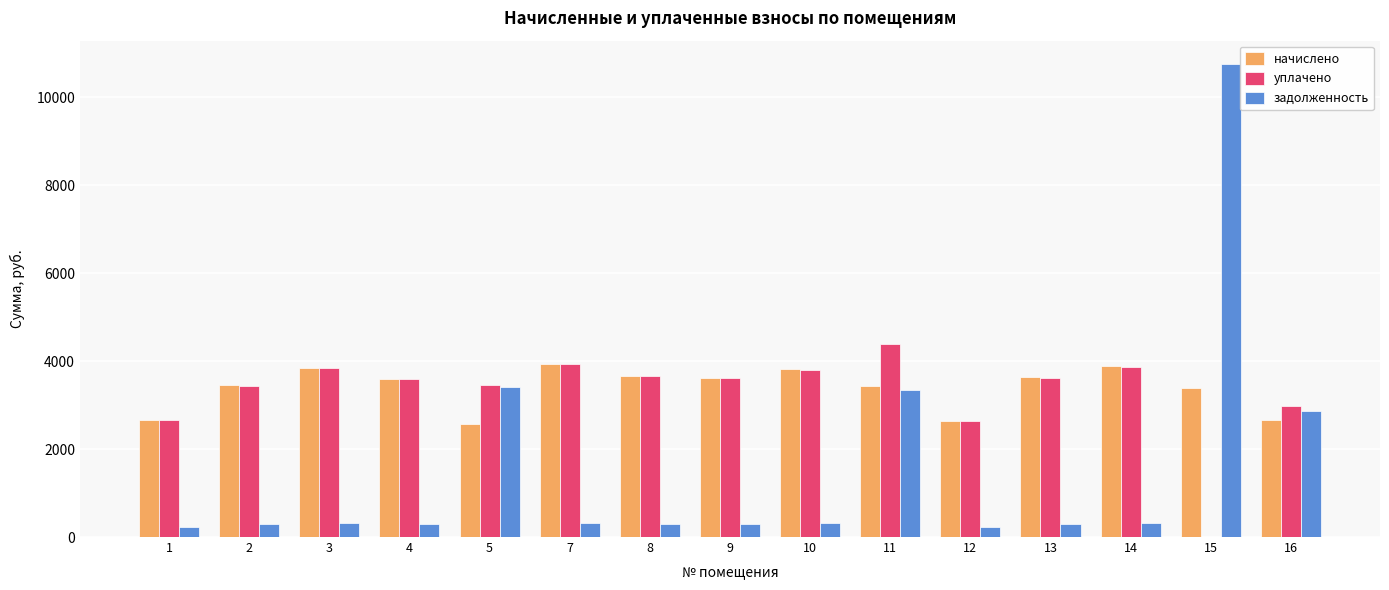

At which category is the sum across all series the highest?

15